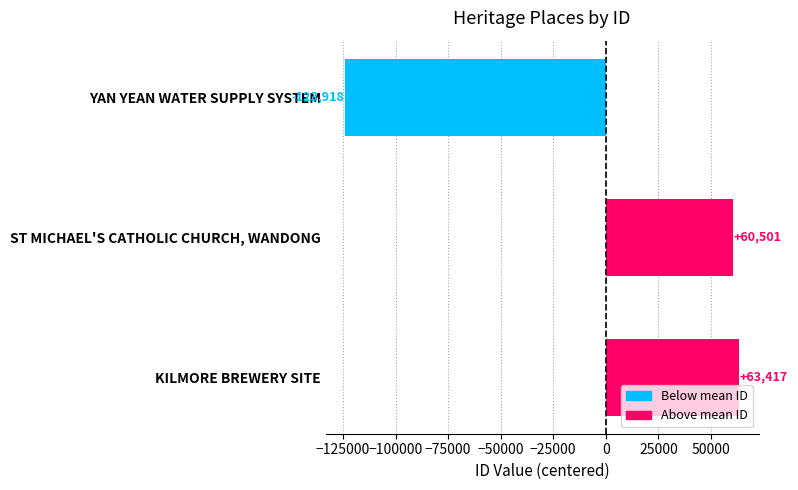

True or false: the data shows 63417 at KILMORE BREWERY SITE.

True